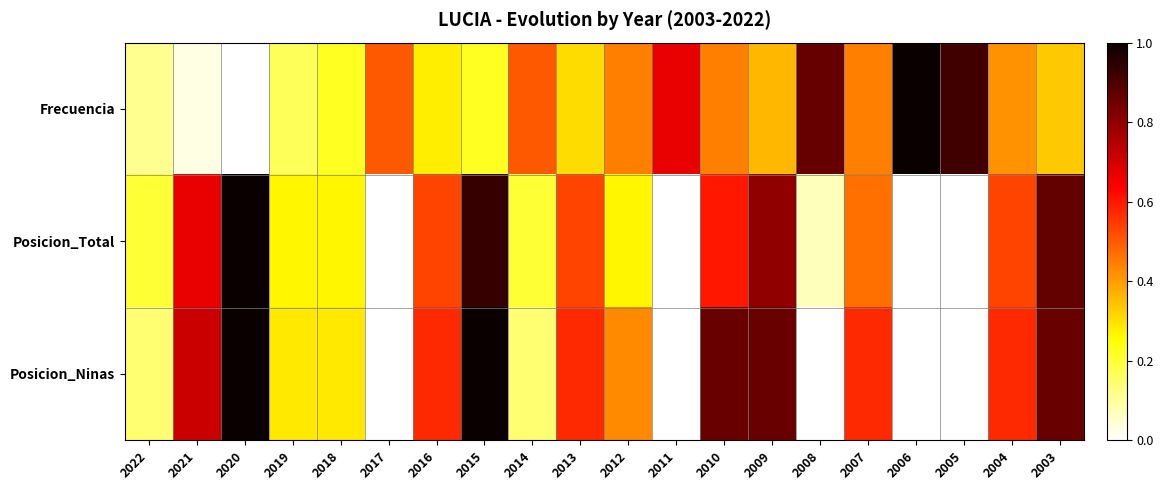

Reading right to left, extract all data points from this chart.

Frecuencia: 2003=0.3	2004=0.4	2005=0.9	2006=1.0	2007=0.4	2008=0.9	2009=0.4	2010=0.4	2011=0.7	2012=0.4	2013=0.3	2014=0.5	2015=0.2	2016=0.3	2017=0.5	2018=0.2	2019=0.2	2020=0.0	2021=0.0	2022=0.1
Posicion_Total: 2003=0.9	2004=0.5	2005=0.0	2006=0.0	2007=0.5	2008=0.1	2009=0.8	2010=0.6	2011=0.0	2012=0.3	2013=0.5	2014=0.2	2015=0.9	2016=0.5	2017=0.0	2018=0.3	2019=0.3	2020=1.0	2021=0.7	2022=0.2
Posicion_Ninas: 2003=0.9	2004=0.6	2005=0.0	2006=0.0	2007=0.6	2008=0.0	2009=0.9	2010=0.9	2011=0.0	2012=0.4	2013=0.6	2014=0.1	2015=1.0	2016=0.6	2017=0.0	2018=0.3	2019=0.3	2020=1.0	2021=0.7	2022=0.1